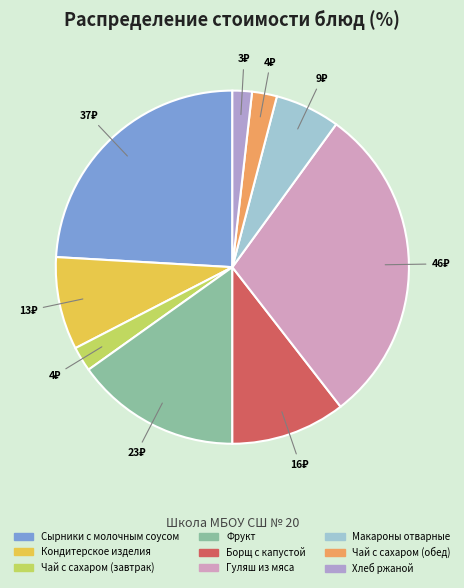

Count the number of slices in the pie.

9